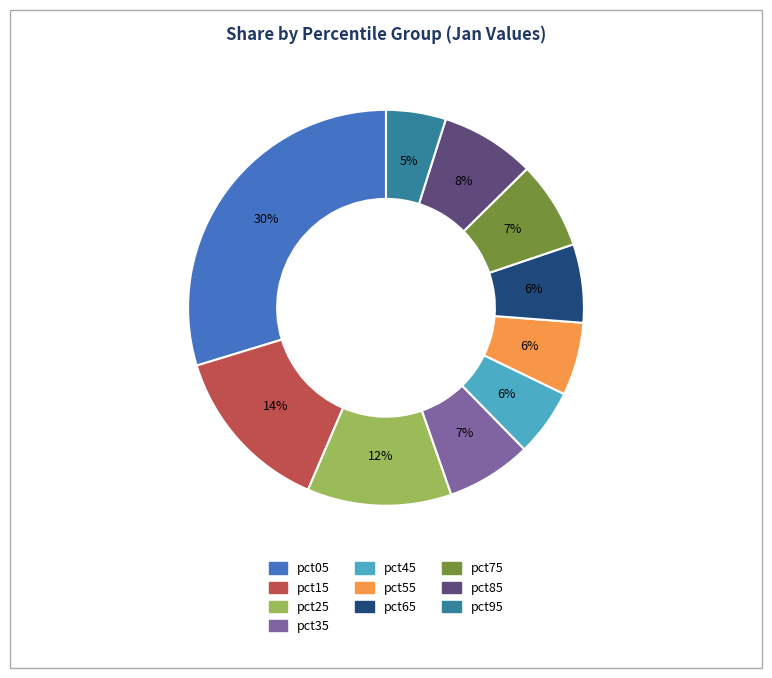

How many slices are in this pie chart?

10